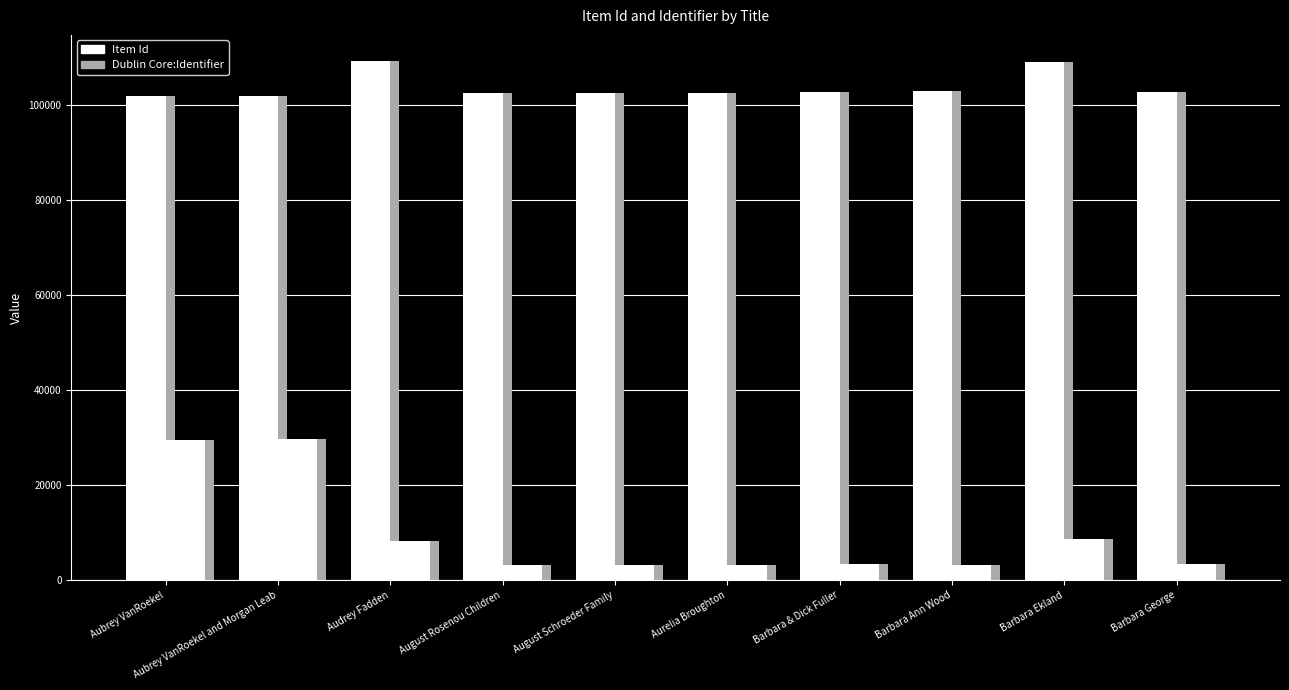

Where is Dublin Core:Identifier nearest to the value 16423?

Barbara Ekland